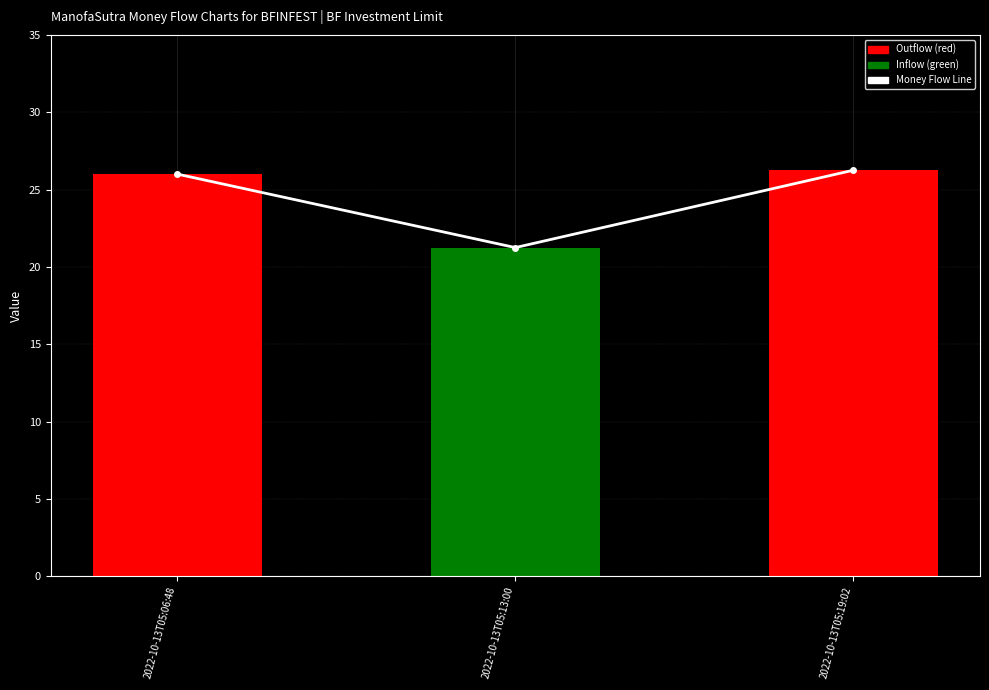

What is the change in value from 2022-10-13T05:13:00 to 2022-10-13T05:19:02?

+5.0